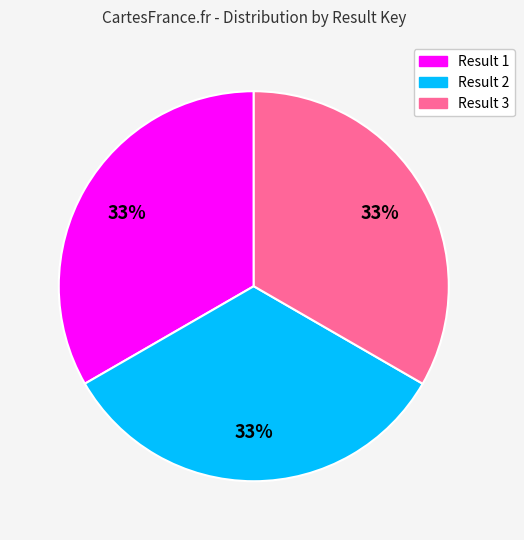

To the nearest percent, what is the average slice percentage?

33%